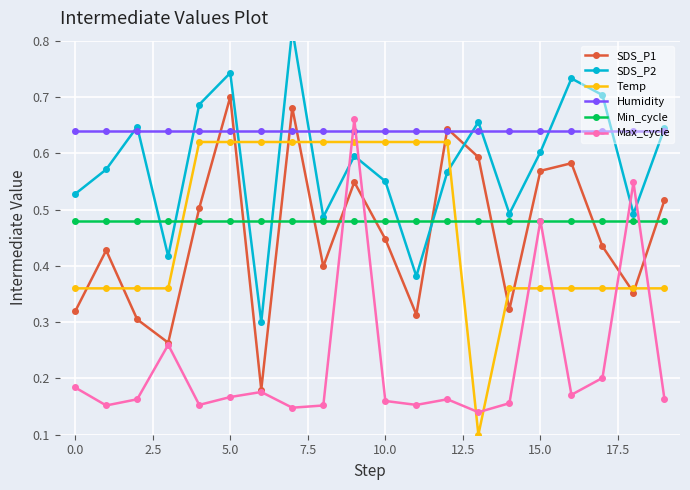

What is the approximate value of Temp at 13?

0.1